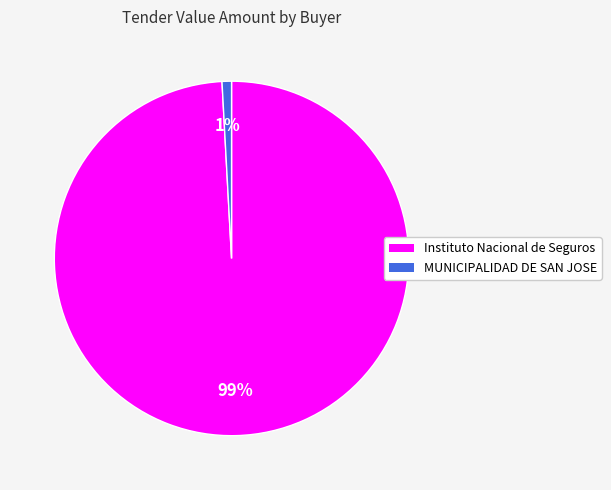

True or false: MUNICIPALIDAD DE SAN JOSE accounts for 1% of the total.

True